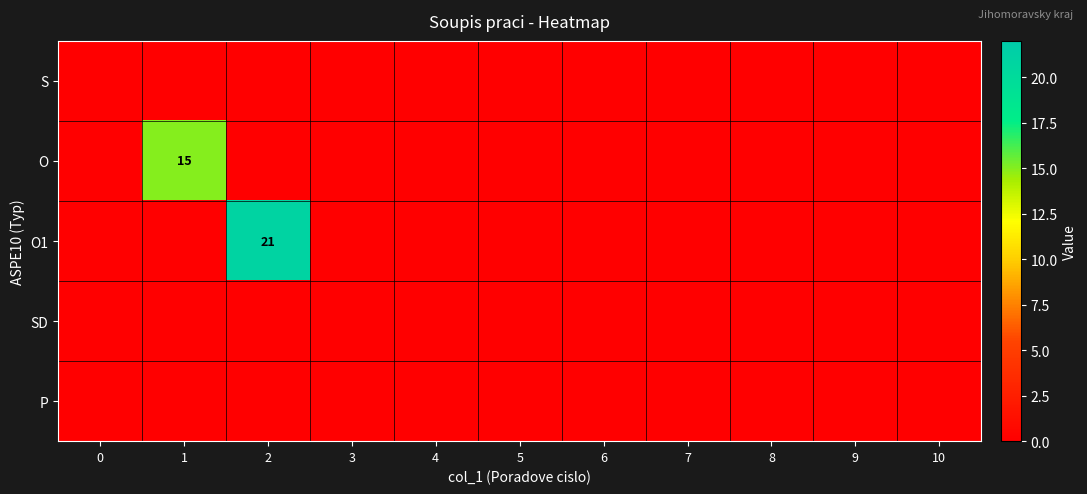

How many data points does each series have?

11